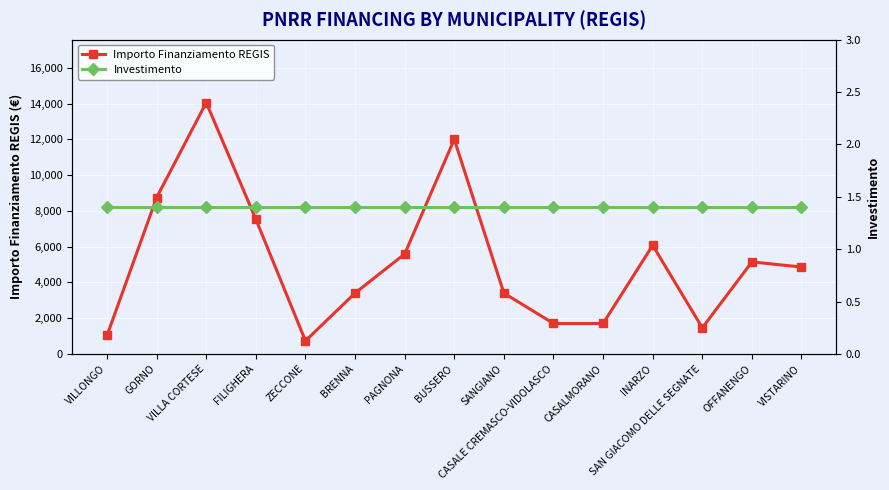

What is the total value across all series at SANGIANO?

3403.4